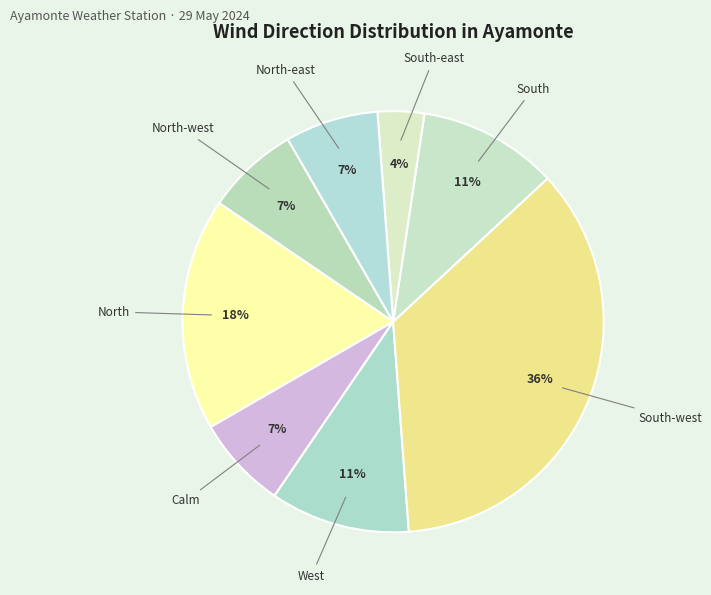

The North slice represents 18% of the pie. True or false?

True